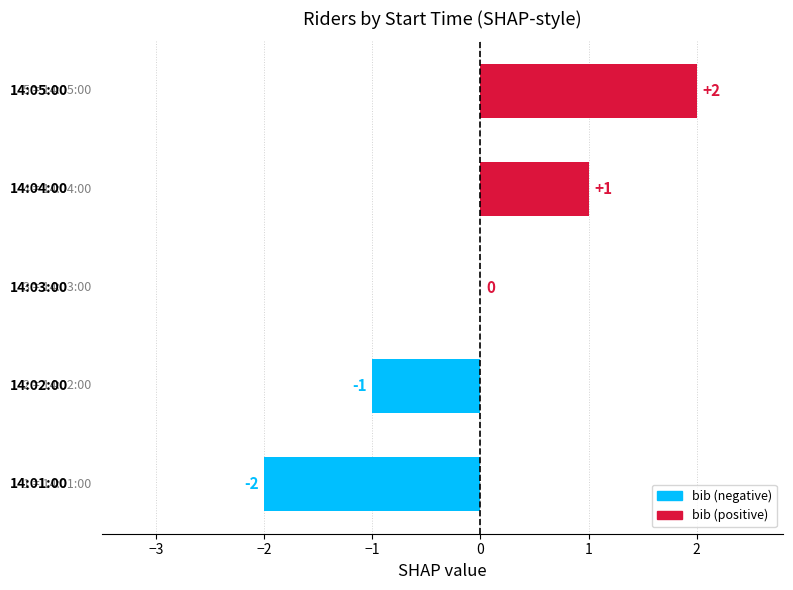

How many data points does each series have?

5